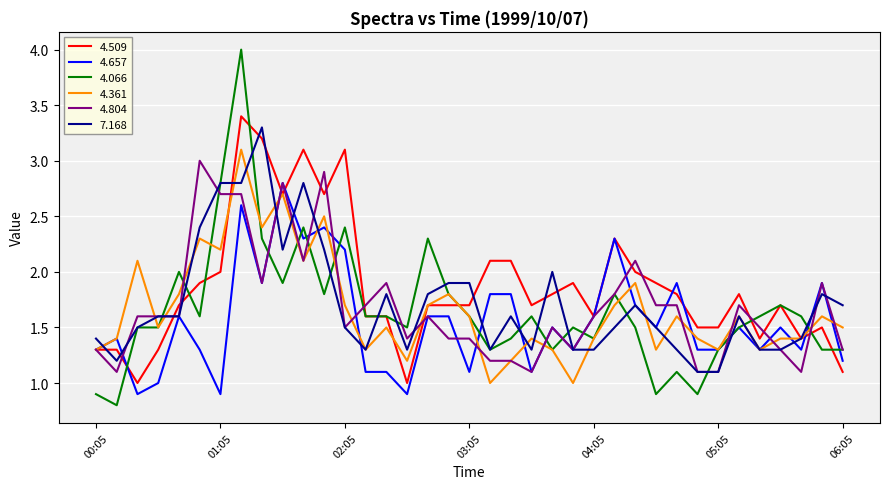

Which series has the largest total across all categories?

4.509